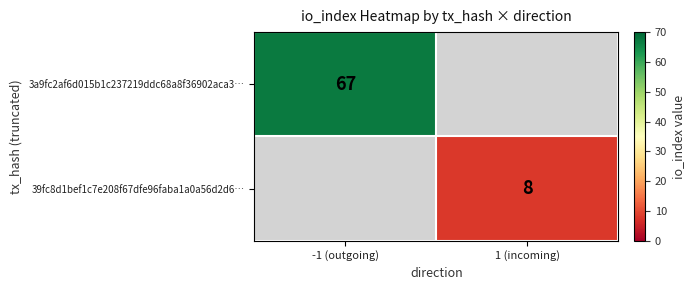

True or false: 39fc8d1bef1c7e208f67dfe96faba1a0a56d2d6… has a value of 8 at 1 (incoming).

True